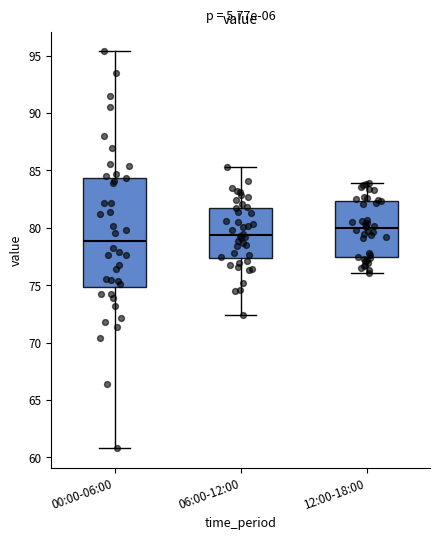

Which box's median line is the lowest?

00:00-06:00